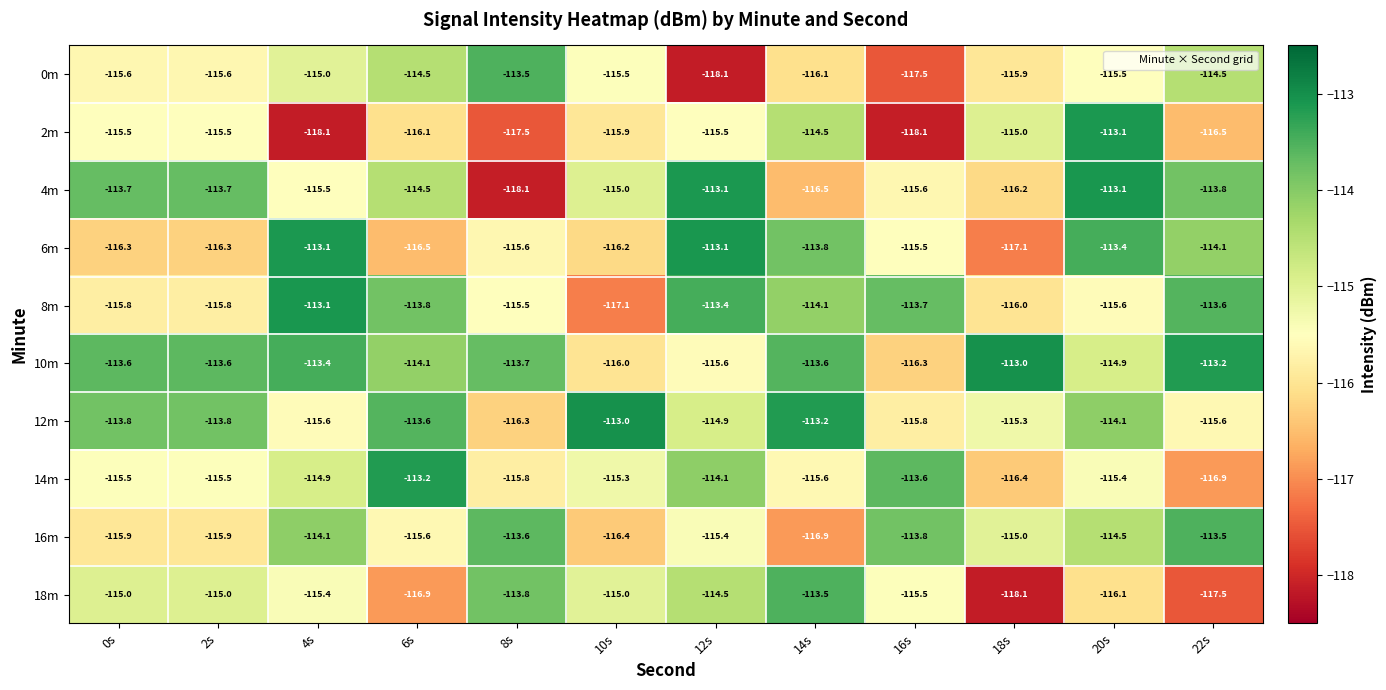

How many distinct data groups are displayed?

10